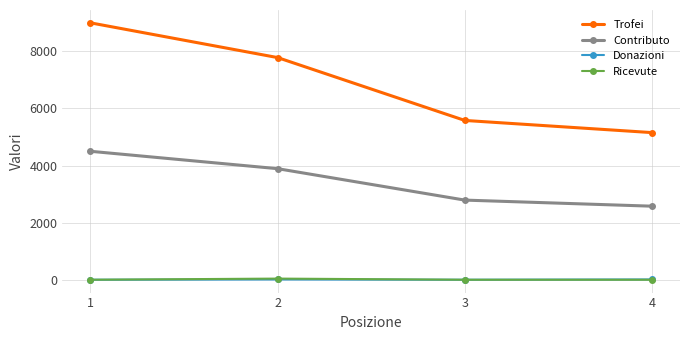

Does the chart have visible grid lines?

Yes